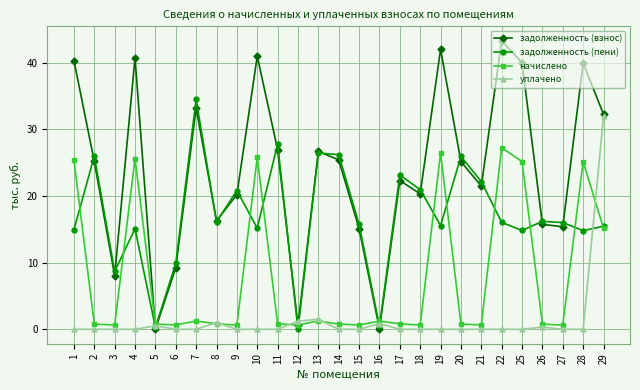

Rank the series at 21 from lowest to highest value.

уплачено, начислено, задолженность (взнос), задолженность (пени)